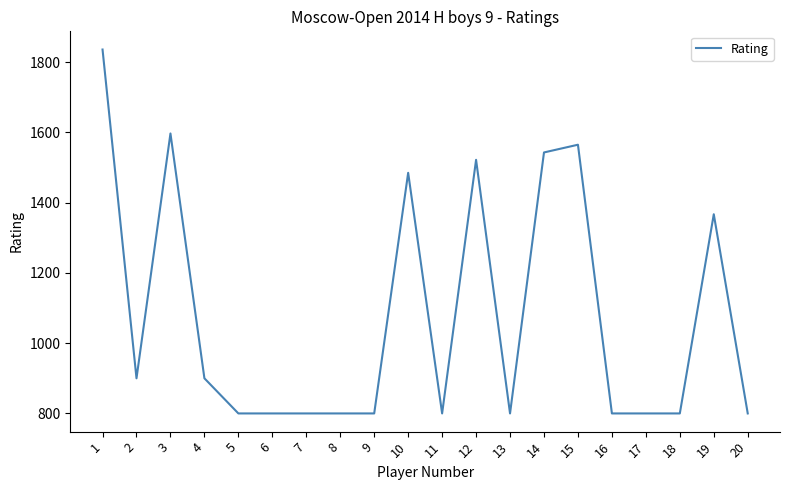

Reading left to right, extract all data points from this chart.

1=1836	2=900	3=1597	4=900	5=800	6=800	7=800	8=800	9=800	10=1485	11=800	12=1522	13=800	14=1543	15=1565	16=800	17=800	18=800	19=1367	20=800